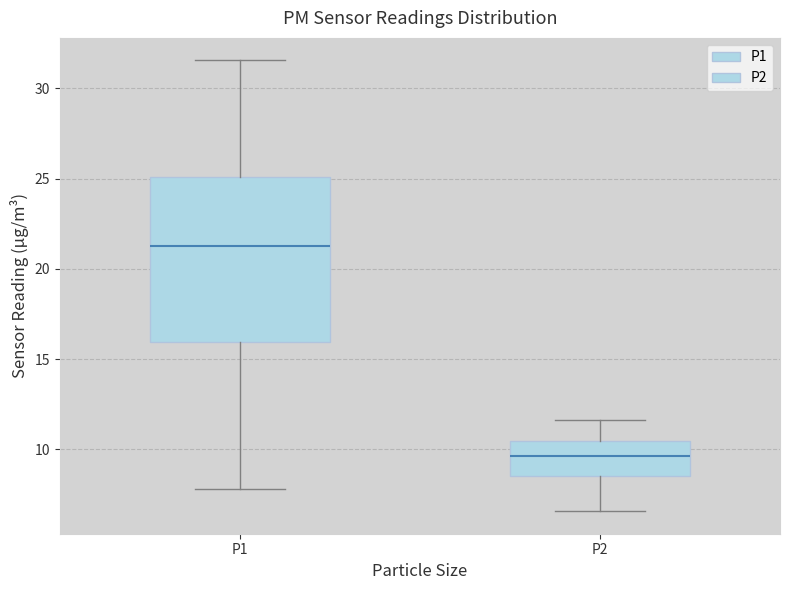

Reading left to right, read every box against the y-axis: the position of its median line, the range the box covers, and the ends of its whiskers. The values are not printed on the chart, so give them approximately, as read against the axis.

P1: median 21.5, box 16.0 to 25.0, whiskers 8.0 to 31.5
P2: median 9.5, box 8.5 to 10.5, whiskers 6.5 to 11.5